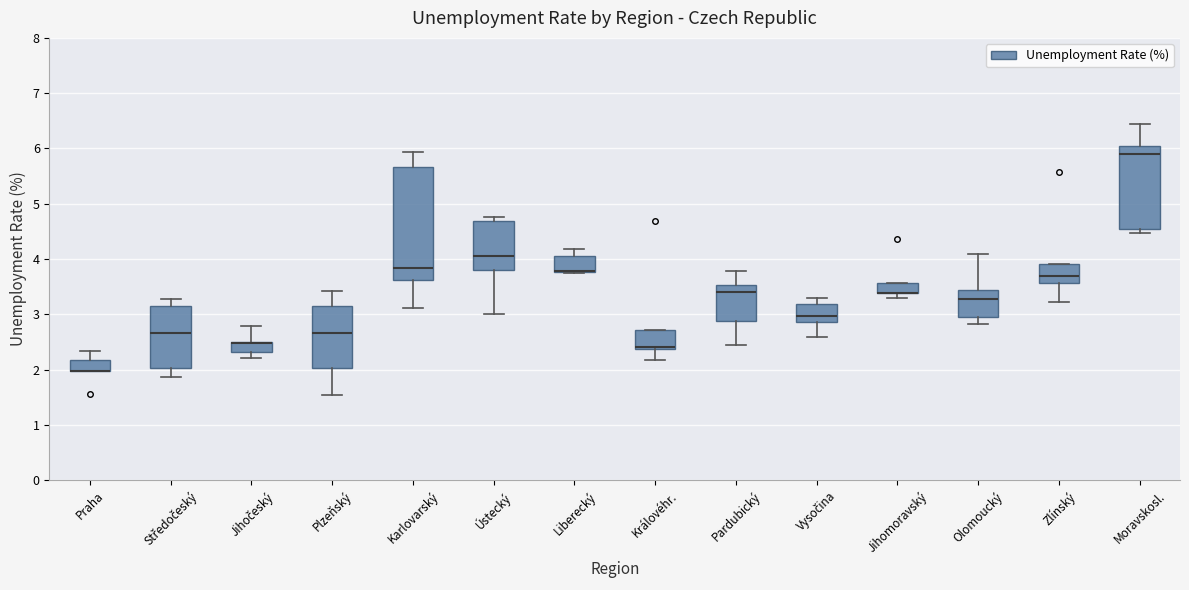

Reading left to right, read every box against the y-axis: the position of its median line, the range the box covers, and the ends of its whiskers. The values are not printed on the chart, so give them approximately, as read against the axis.

Praha: median 2.0 (drawn on the box's lower edge), box 2.0 to 2.2, whiskers 2.0 to 2.3
Středočeský: median 2.7, box 2.0 to 3.1, whiskers 1.9 to 3.3
Jihočeský: median 2.5 (drawn on the box's upper edge), box 2.3 to 2.5, whiskers 2.2 to 2.8
Plzeňský: median 2.7, box 2.0 to 3.1, whiskers 1.5 to 3.4
Karlovarský: median 3.8, box 3.6 to 5.7, whiskers 3.1 to 5.9
Ústecký: median 4.1, box 3.8 to 4.7, whiskers 3.0 to 4.8
Liberecký: median 3.8 (drawn on the box's lower edge), box 3.8 to 4.0, whiskers 3.8 to 4.2
Královéhr.: median 2.4 (just above the box's lower edge), box 2.4 to 2.7, whiskers 2.2 to 2.7
Pardubický: median 3.4, box 2.9 to 3.5, whiskers 2.4 to 3.8
Vysočina: median 3.0, box 2.9 to 3.2, whiskers 2.6 to 3.3
Jihomoravský: median 3.4 (drawn on the box's lower edge), box 3.4 to 3.6, whiskers 3.3 to 3.6
Olomoucký: median 3.3, box 3.0 to 3.4, whiskers 2.8 to 4.1
Zlínský: median 3.7, box 3.6 to 3.9, whiskers 3.2 to 3.9
Moravskosl.: median 5.9, box 4.5 to 6.0, whiskers 4.5 (just below the box's lower edge) to 6.4